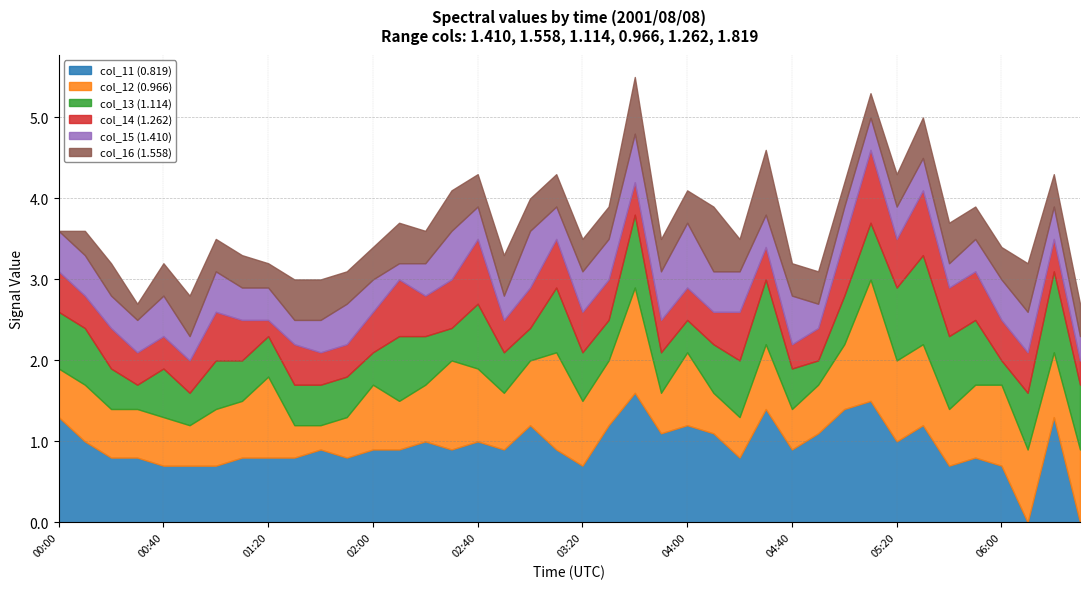

What is the total value across all series at 00:10?

3.6